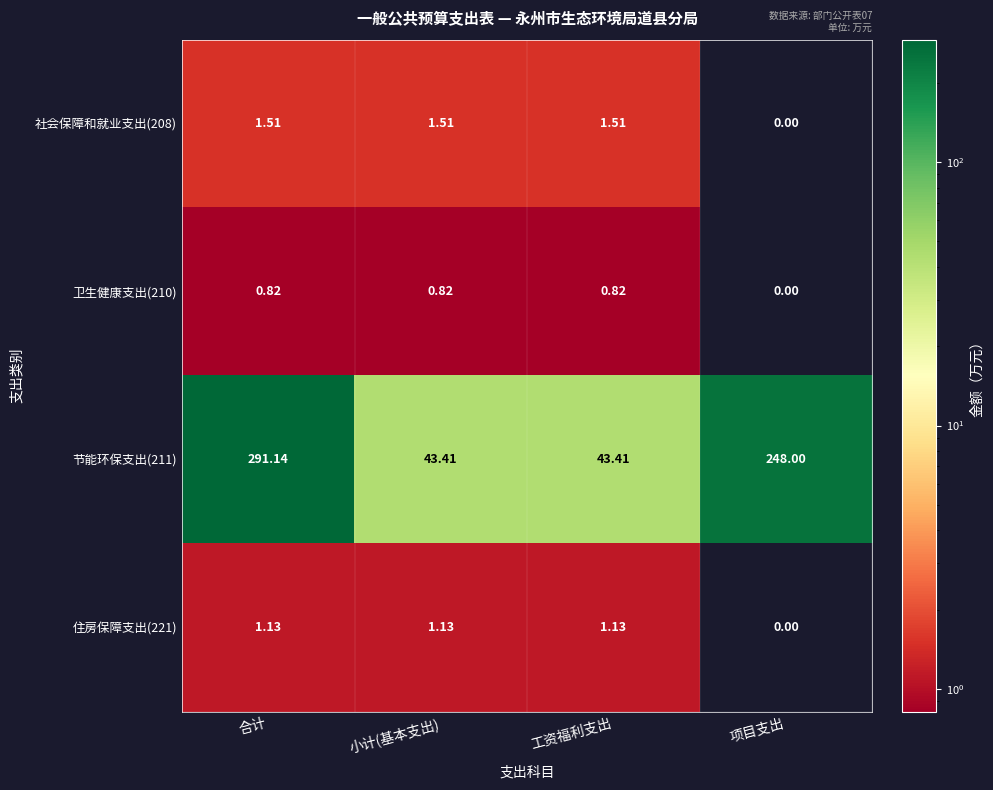

Where does the 社会保障和就业支出(208) series first go above 1?

合计